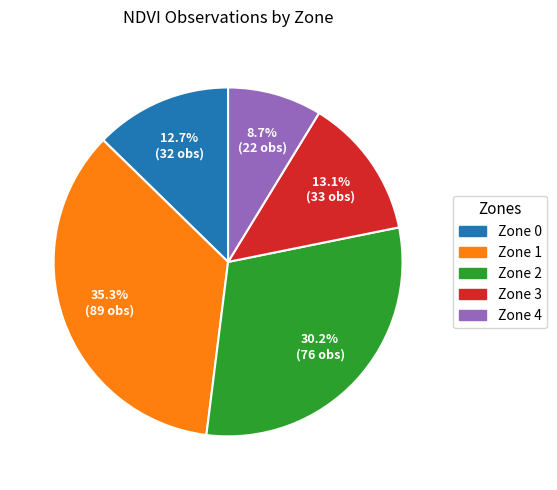

What is the total percentage of Zone 1 and Zone 3?

48.4%